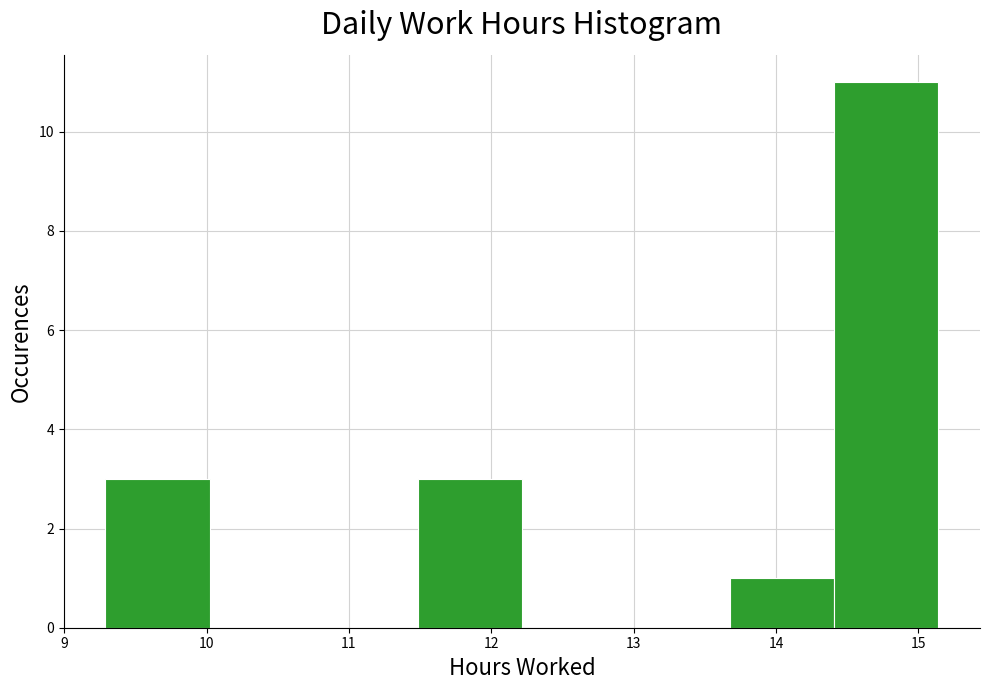

Reading left to right, transcribe this chart: for each bar, give the range it covers on the x-axis and its height. Neither the bar edges nor the heights are printed on the chart, so give them approximately, as read against the axes.

9.3 to 10.0: 3
10.0 to 10.8: 0
10.8 to 11.5: 0
11.5 to 12.2: 3
12.2 to 12.9: 0
12.9 to 13.7: 0
13.7 to 14.4: 1
14.4 to 15.1: 11